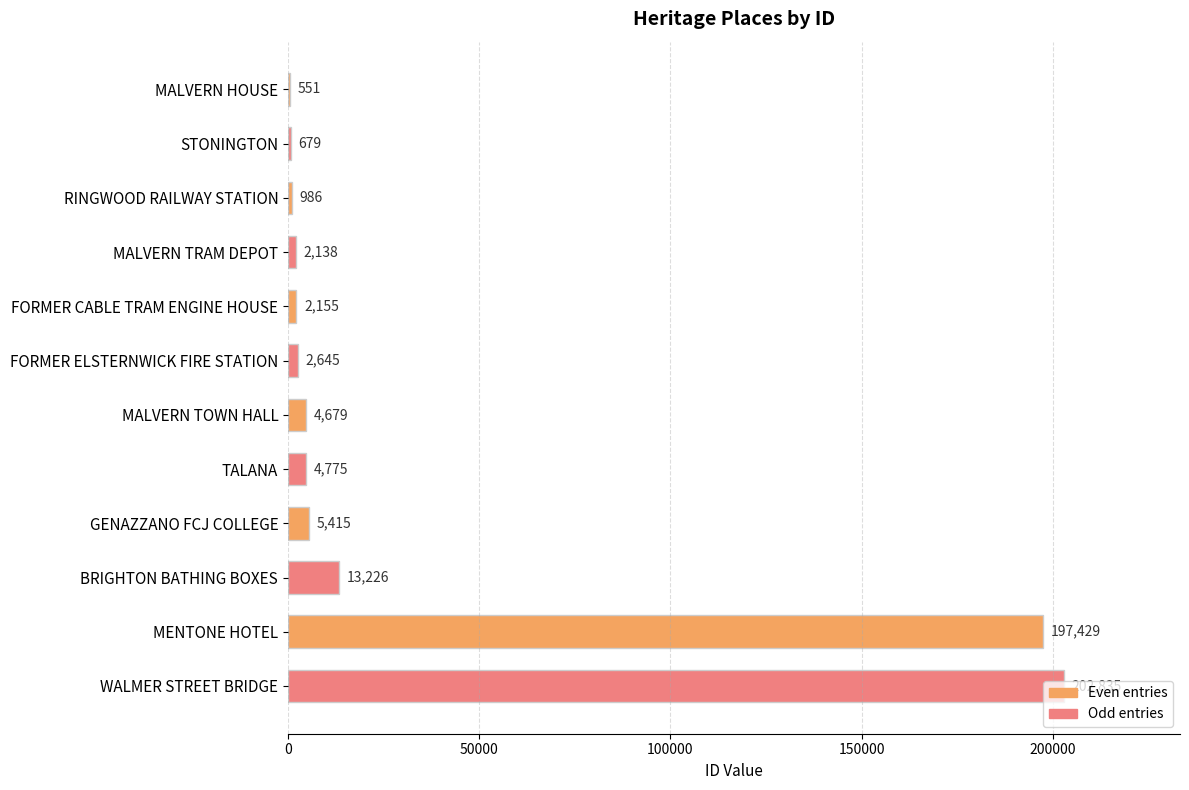

Count the number of categories in the chart.

12